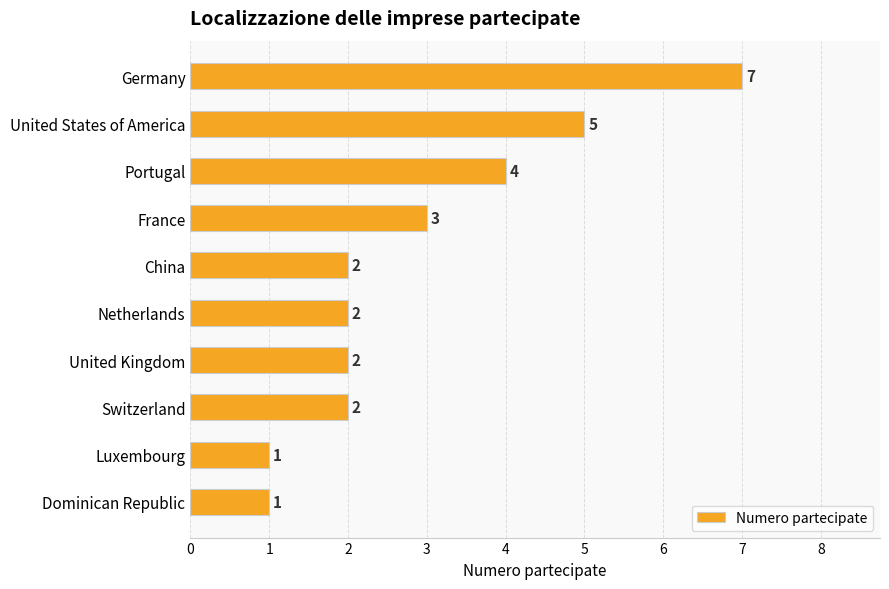

True or false: the data shows 2 at China.

True